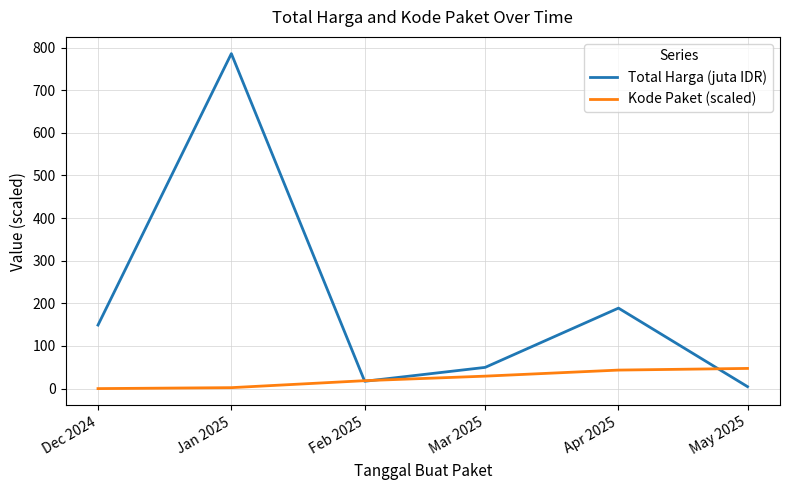

Is it true that Total Harga (juta IDR) equals 149.1 at Dec 2024?

True